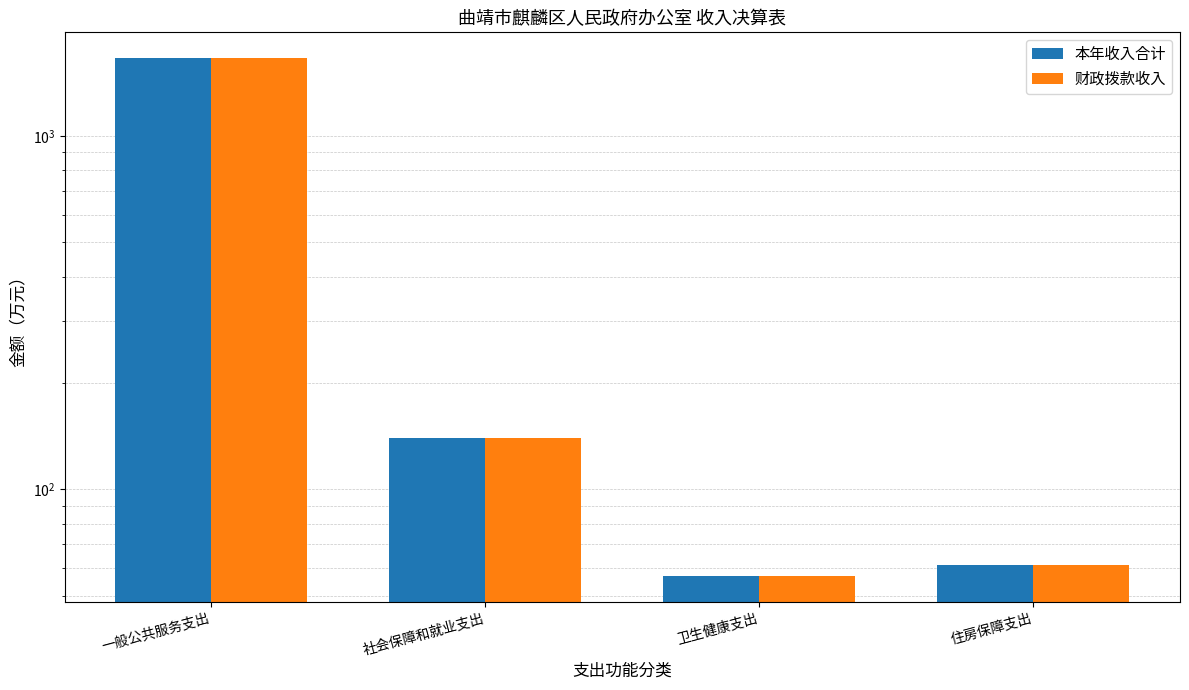

What is the difference between the maximum and second lowest values in the 本年收入合计 series?

1600.5